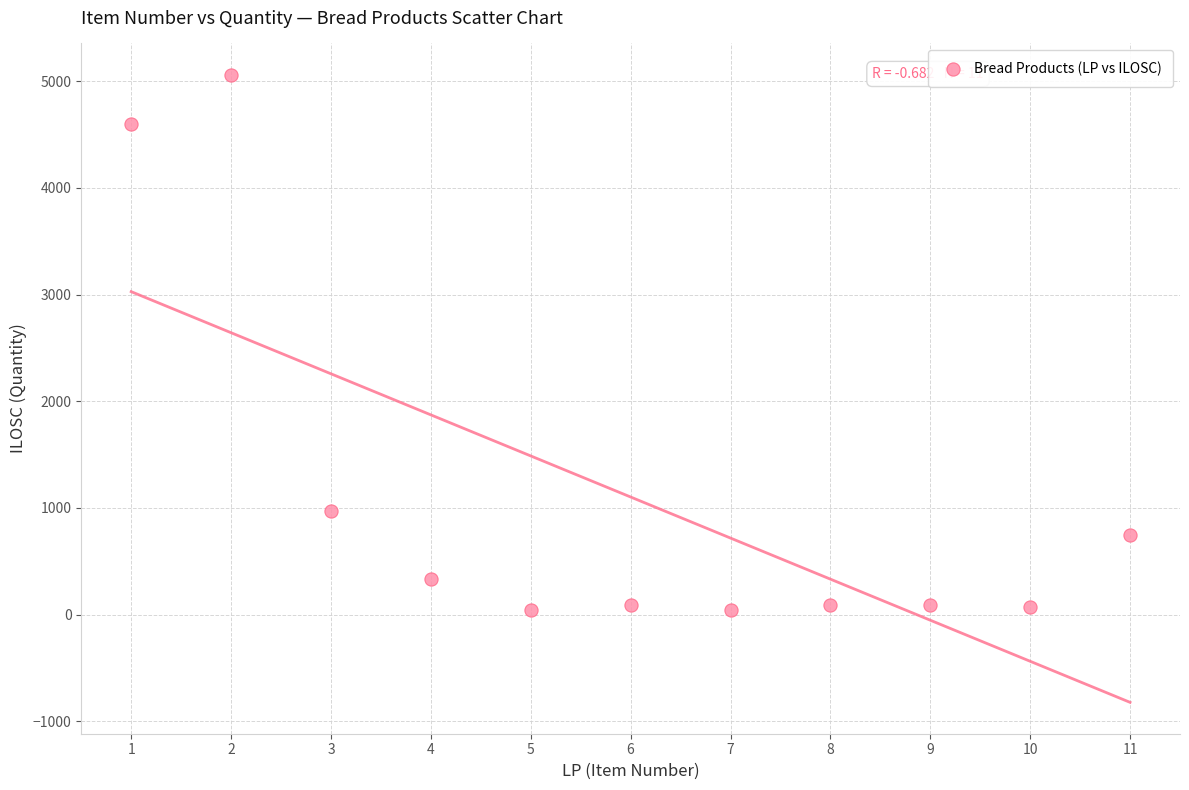

What Y value in the scatter plot is closest to 2550?

968